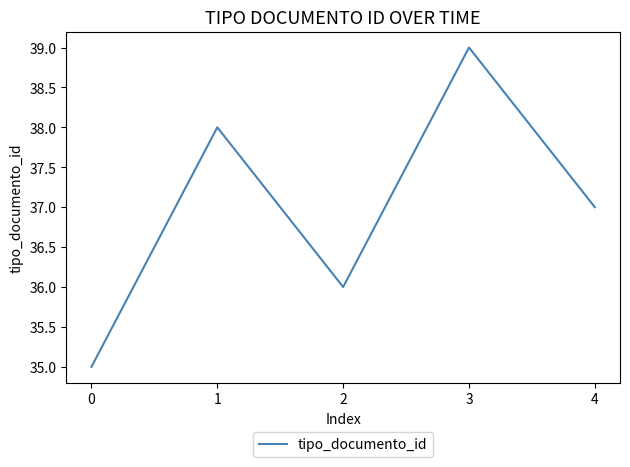

The value at 2 is 59. True or false?

False